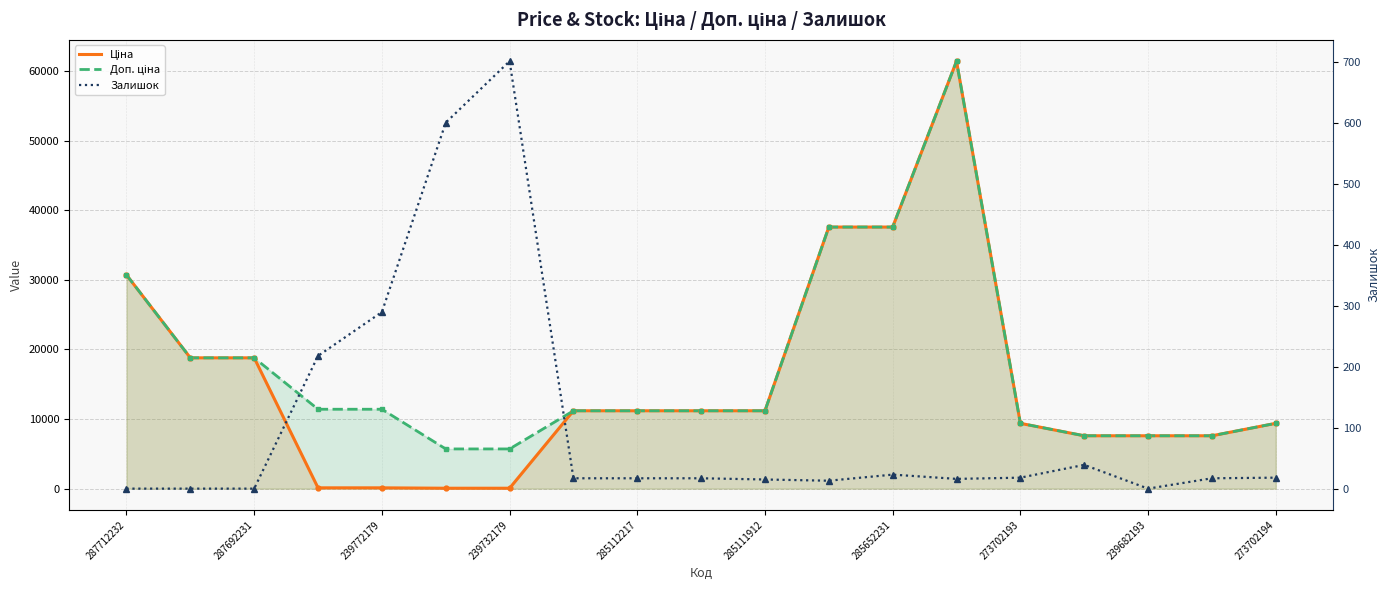

At how many categories does at least one series exceed 56481?

1